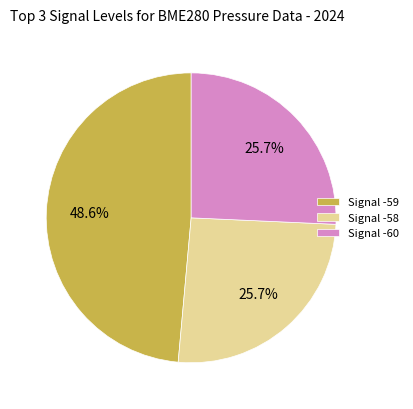

Approximately how many times larger is the value at Signal -60 compared to Signal -58?

1.0